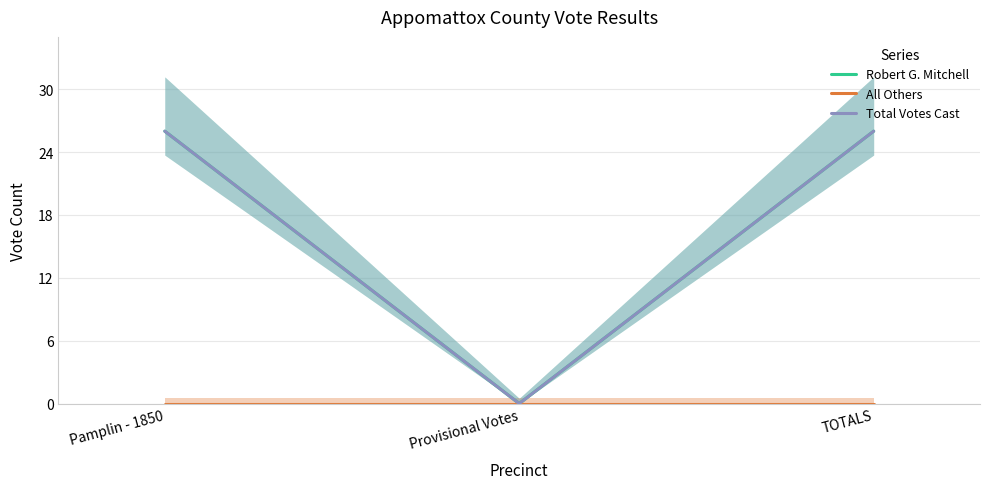

Is the value of All Others at Pamplin - 1850 greater than the value of Total Votes Cast at Pamplin - 1850?

No